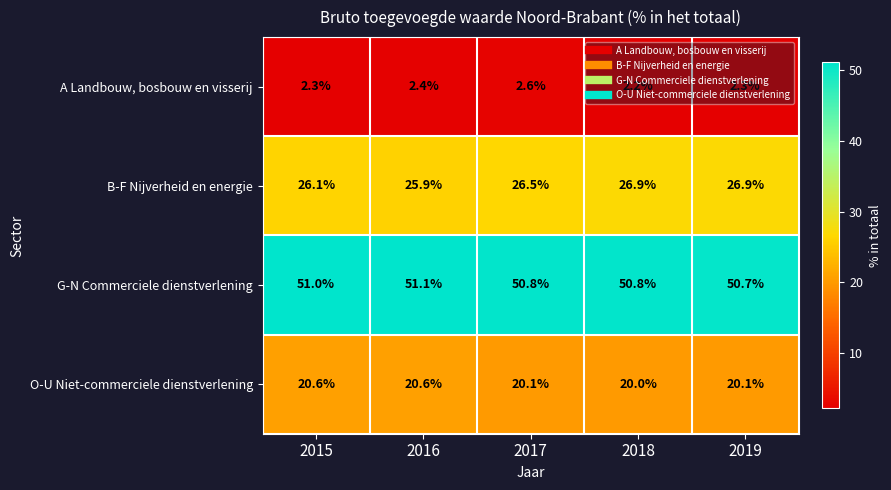

Count the O-U Niet-commerciele dienstverlening values in the range 20 to 21.

5